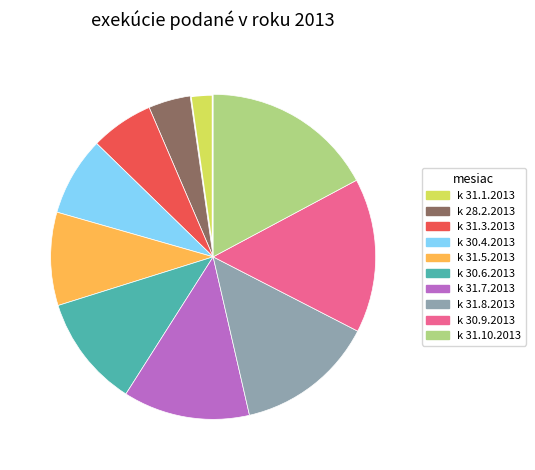

Rank the categories by value from highest to lowest.

k 31.10.2013, k 30.9.2013, k 31.8.2013, k 31.7.2013, k 30.6.2013, k 31.5.2013, k 30.4.2013, k 31.3.2013, k 28.2.2013, k 31.1.2013